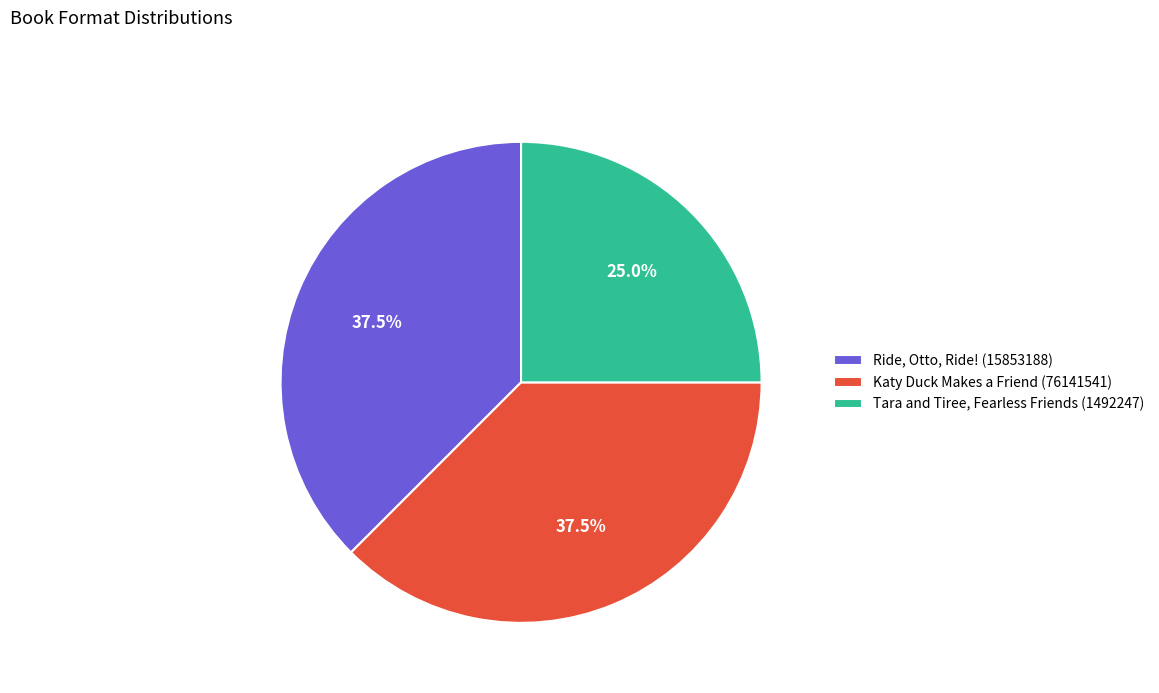

Does any single category account for the majority?

No